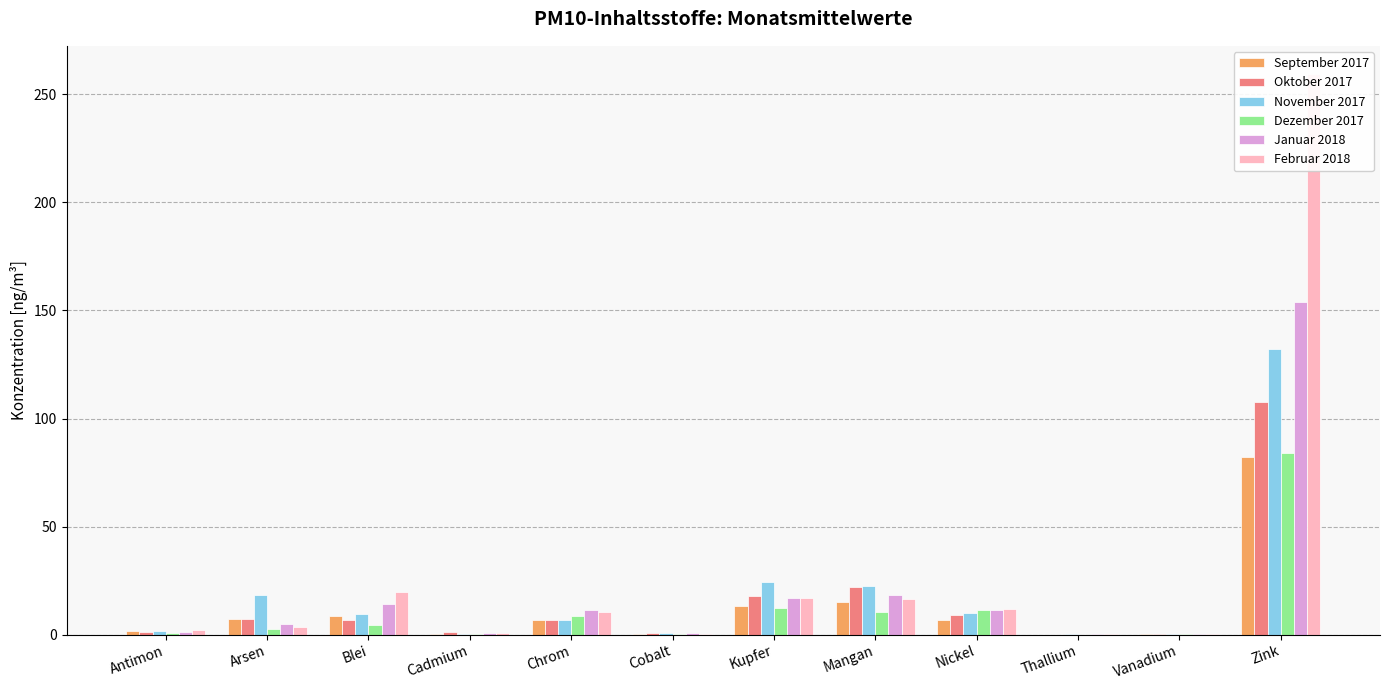

List the labels in order of September 2017 value, smallest first.

Thallium, Cadmium, Vanadium, Cobalt, Antimon, Chrom, Nickel, Arsen, Blei, Kupfer, Mangan, Zink